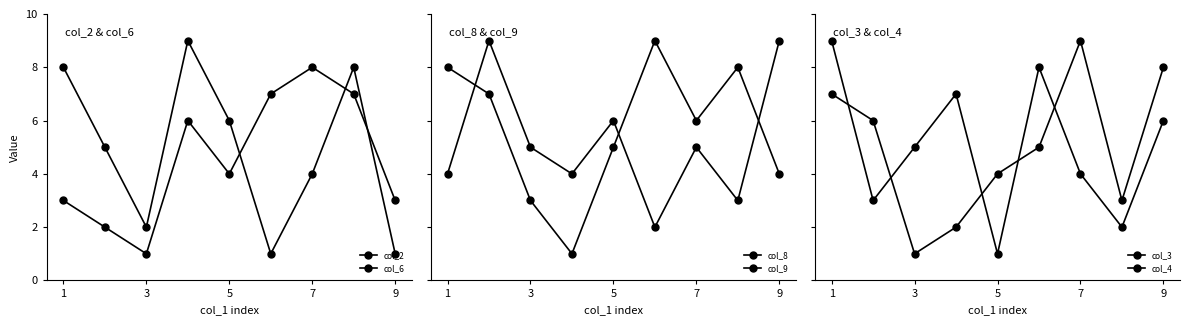

Which series has the largest total across all categories?

col_9